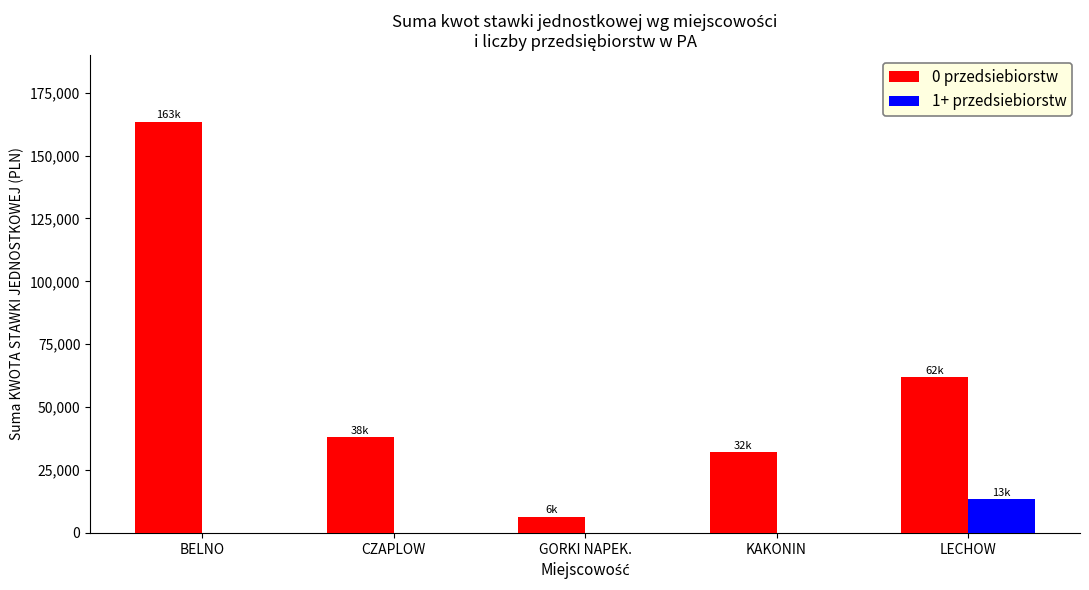

Count the number of categories in the chart.

5